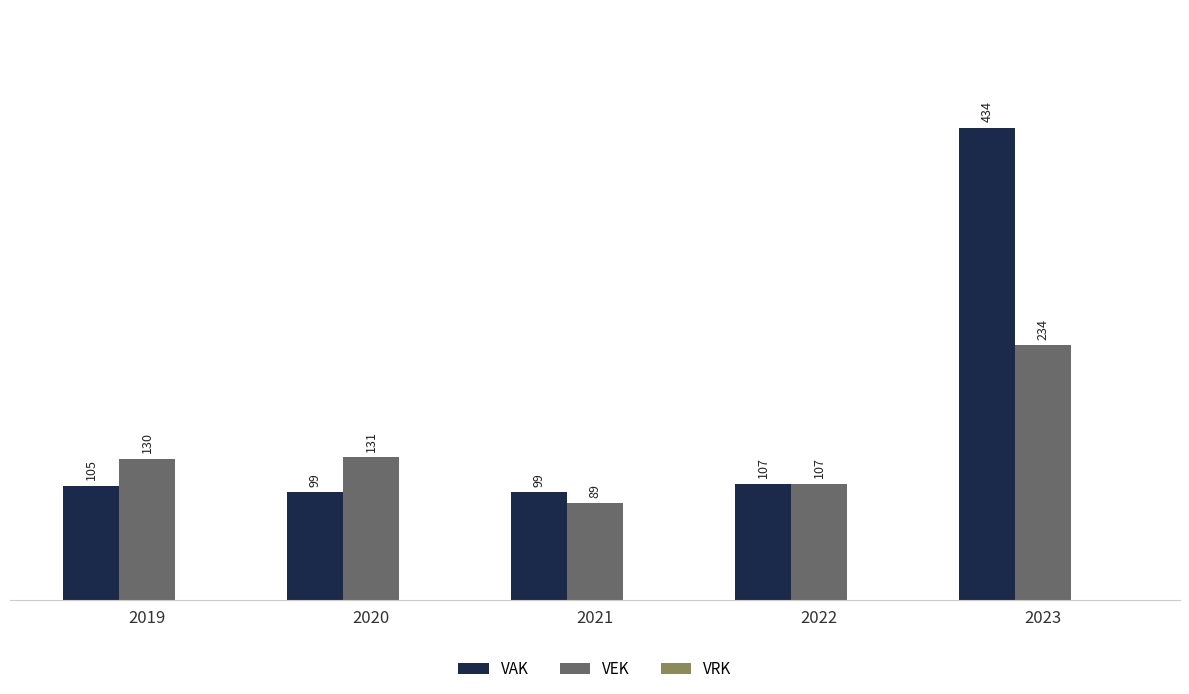

What is the average value of the VEK series?

138